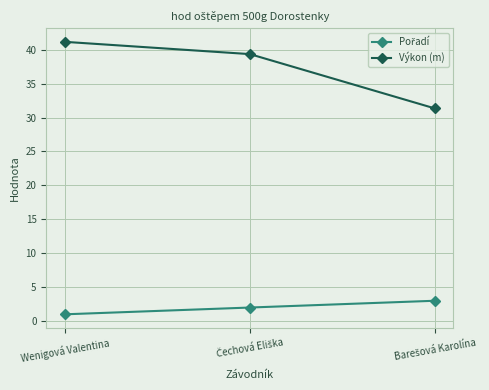

True or false: Výkon (m) has a value of 28.6 at Wenigová Valentina.

False